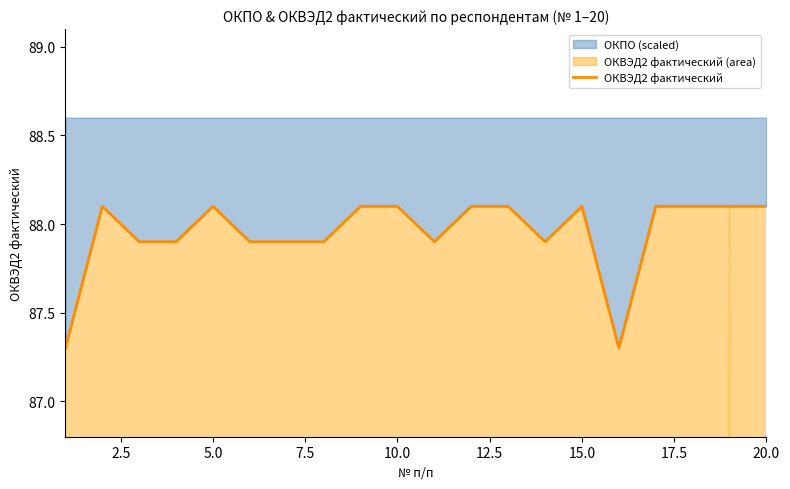

The value of ОКПО (scaled) at 20.0 is 146.3. True or false?

False